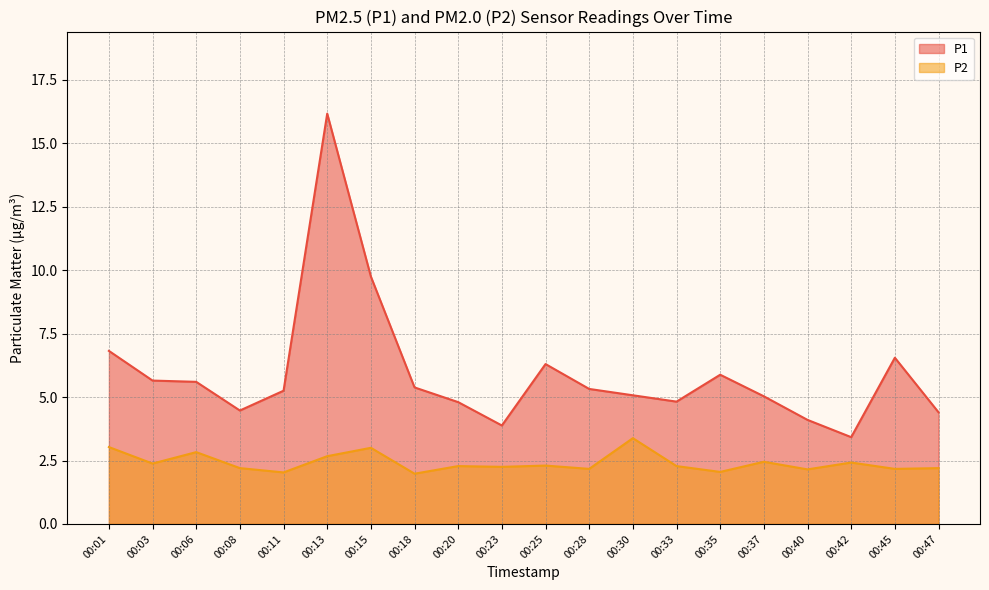

What are all the series names shown in the legend?

P1, P2